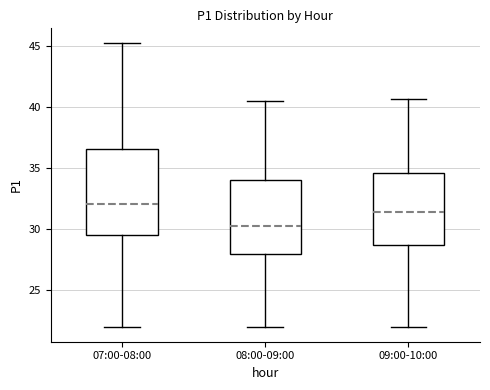

Which box's median line is the highest?

07:00-08:00